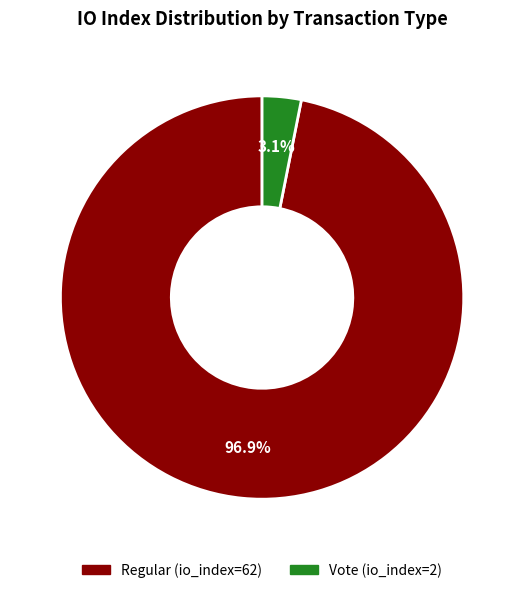

To the nearest percent, what is the difference between the Vote and Regular slice percentages?

94%